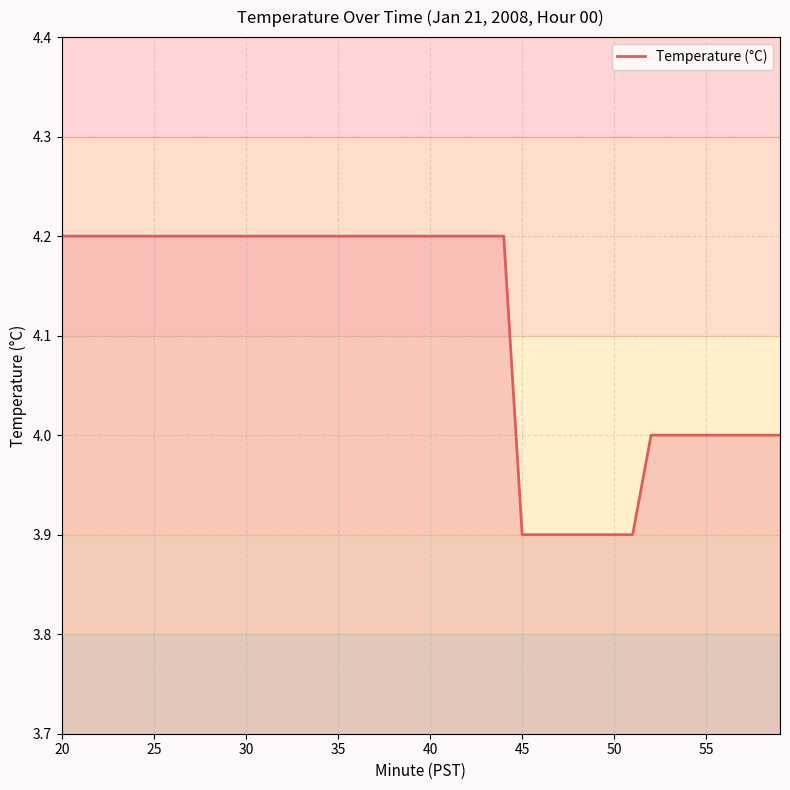

What is the difference between the maximum and minimum values?

0.3